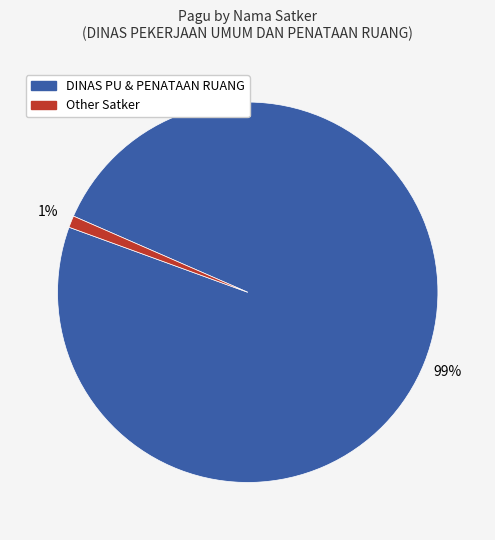

Is there a majority slice in this chart?

Yes